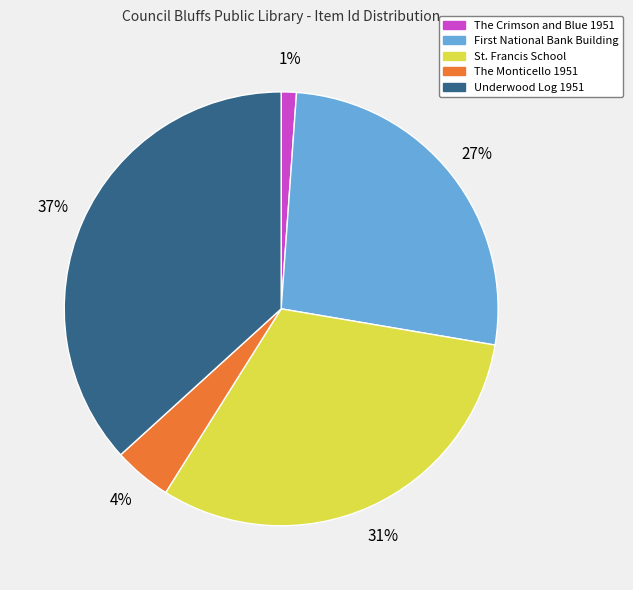

To the nearest percent, what is the difference between the largest and smallest slice percentages?

36%